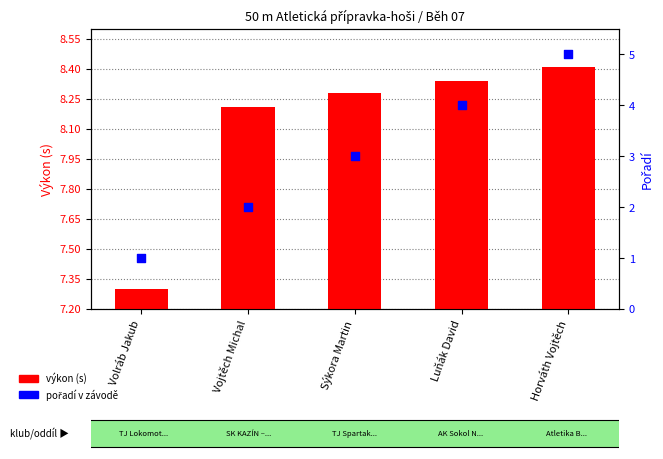

Is the value of výkon (s) at Volráb Jakub greater than the value of pořadí at Vojtěch Michal?

Yes